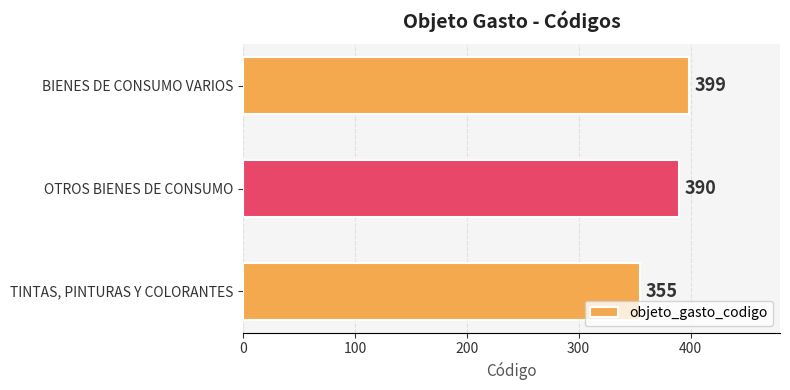

List the labels in order of value, largest first.

BIENES DE CONSUMO VARIOS, OTROS BIENES DE CONSUMO, TINTAS, PINTURAS Y COLORANTES